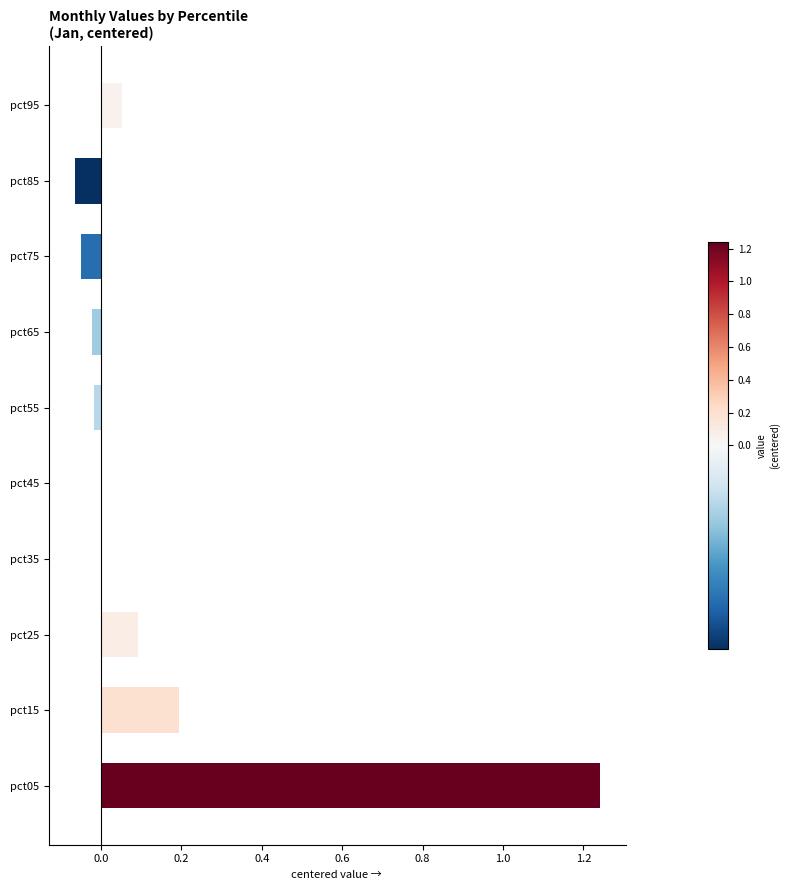

The Feb series shows 0.7 at pct35. True or false?

False